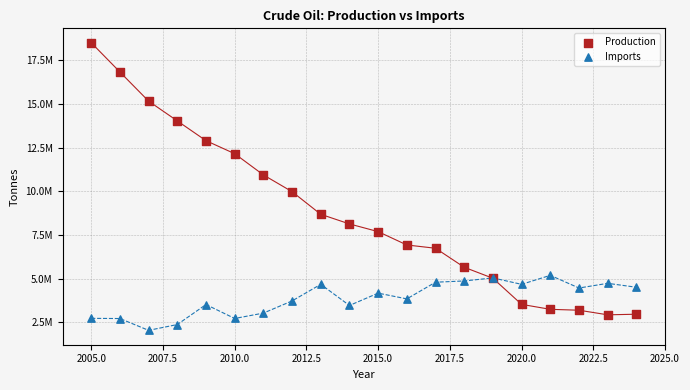

Which series contains the highest Y value?

Production